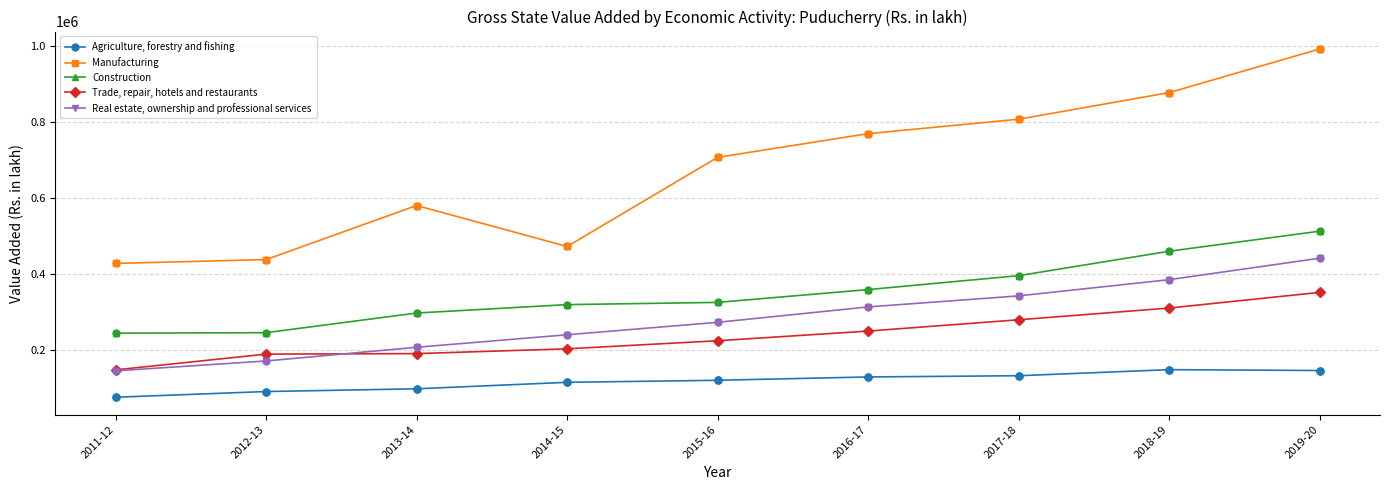

Which series has the largest range (max minus min)?

Manufacturing